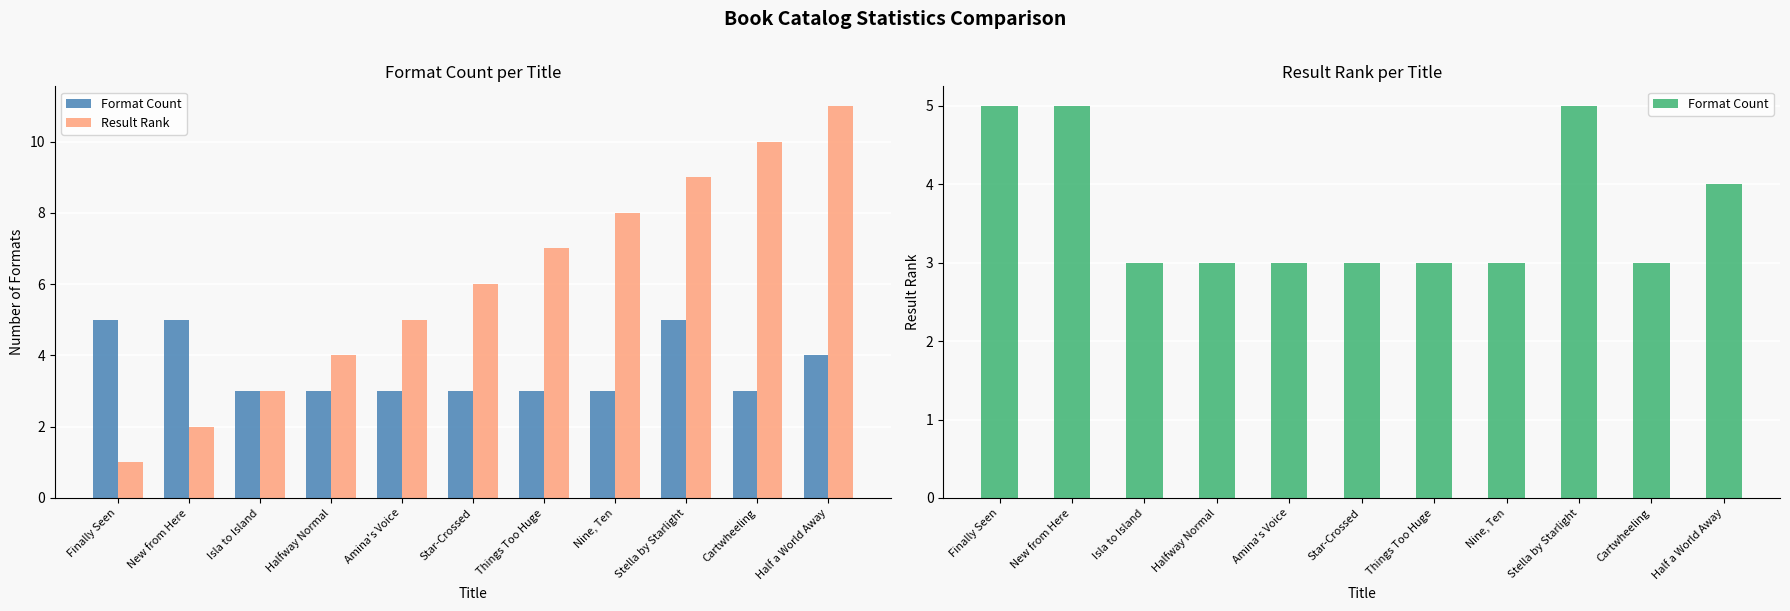

At which label is Result Rank closest to 6?

Star-Crossed